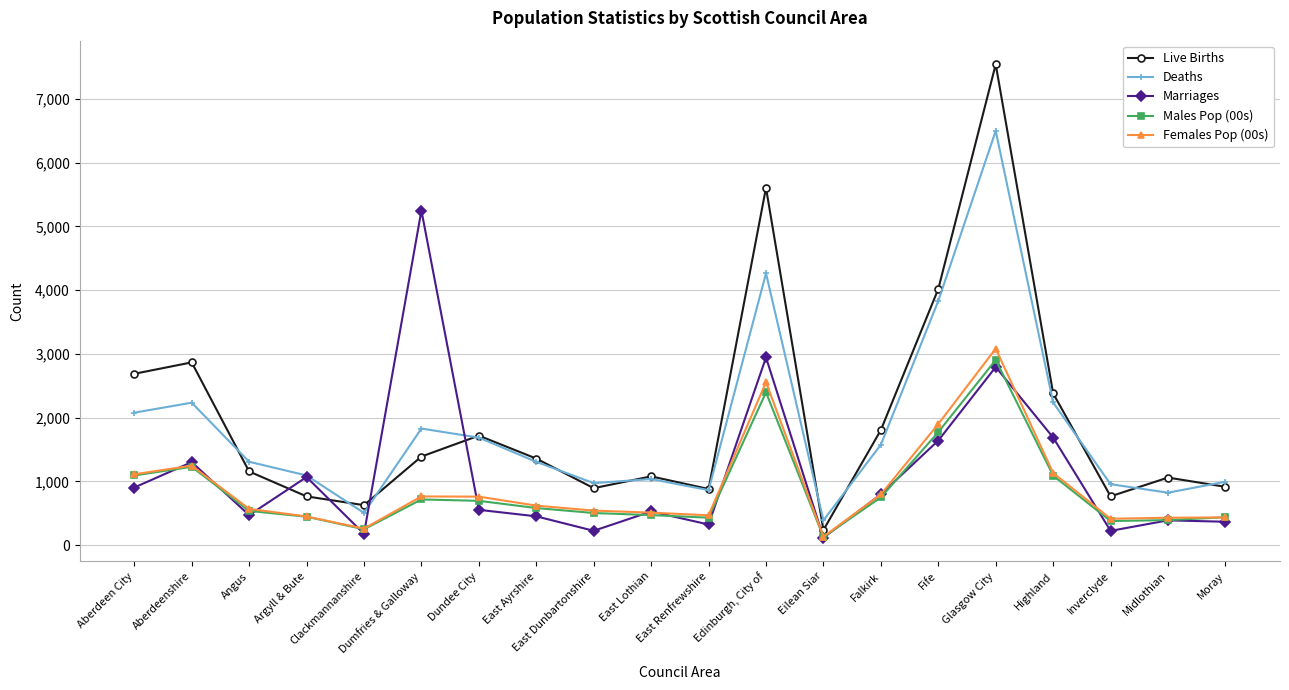

What is the label of the 19th point from the left?

Midlothian